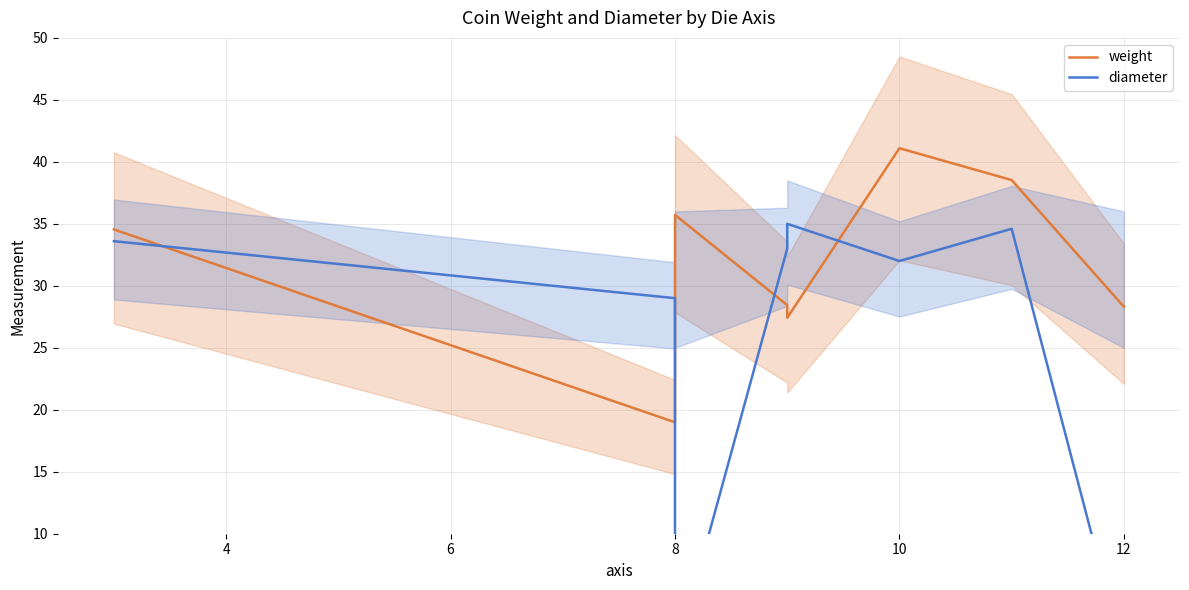

Reading left to right, extract all data points from this chart.

weight: 34.5	19.0	35.7	28.4	27.4	41.1	38.5	28.3
diameter: 33.6	29.0	0.0	33.0	35.0	32.0	34.6	0.0